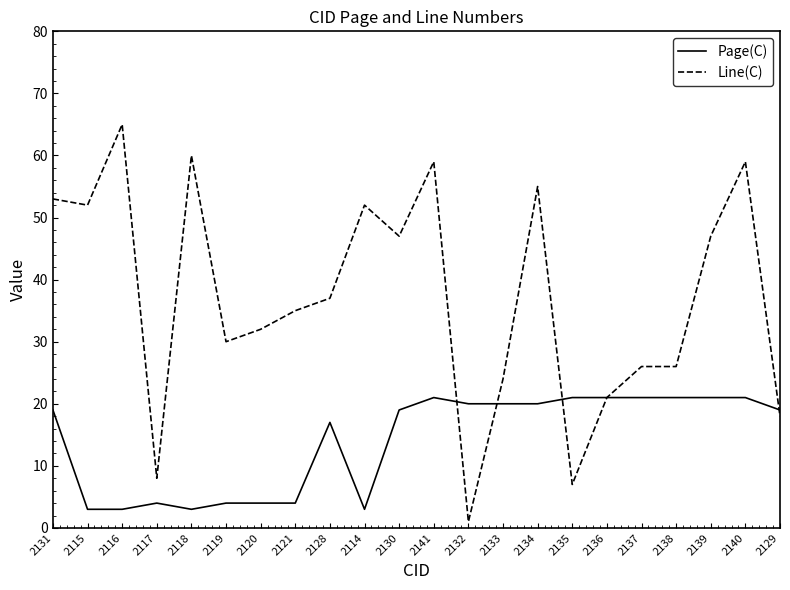

What position from the right is 2120?

16